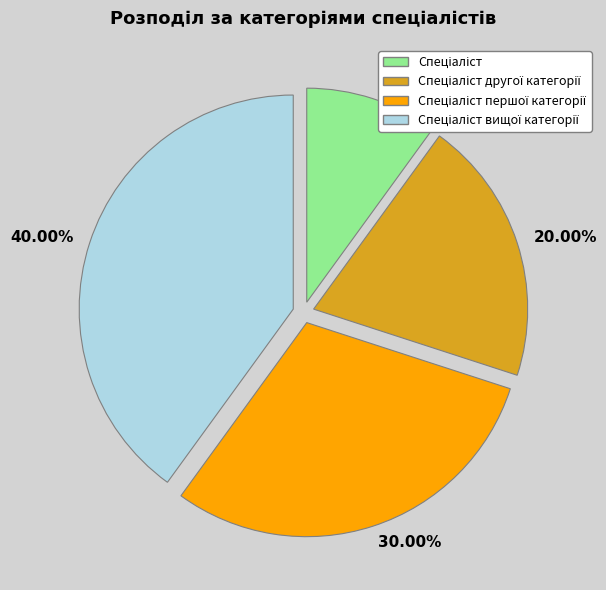

Does 40.00% represent more than half of the total?

No